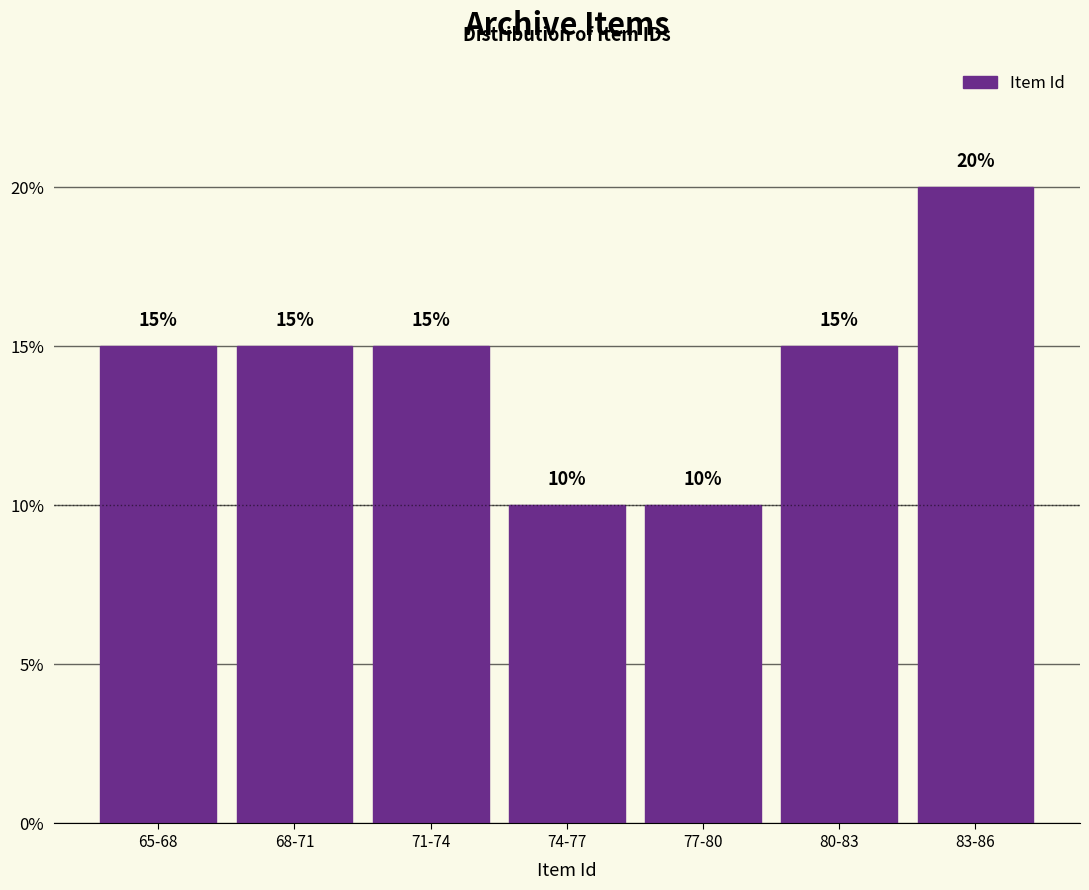

Reading right to left, extract all data points from this chart.

83-86=20	80-83=15	77-80=10	74-77=10	71-74=15	68-71=15	65-68=15